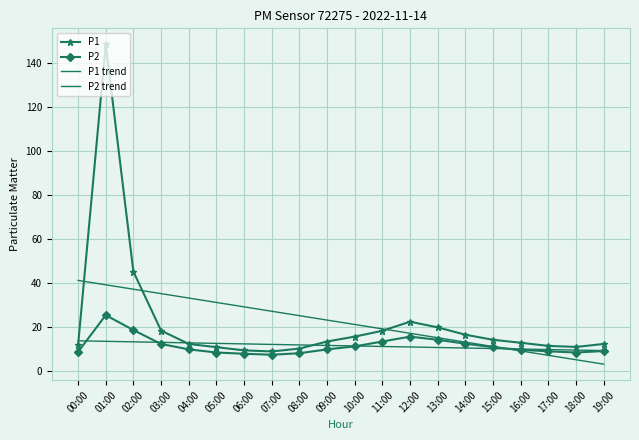

Is this an area chart (filled region under the line)?

No